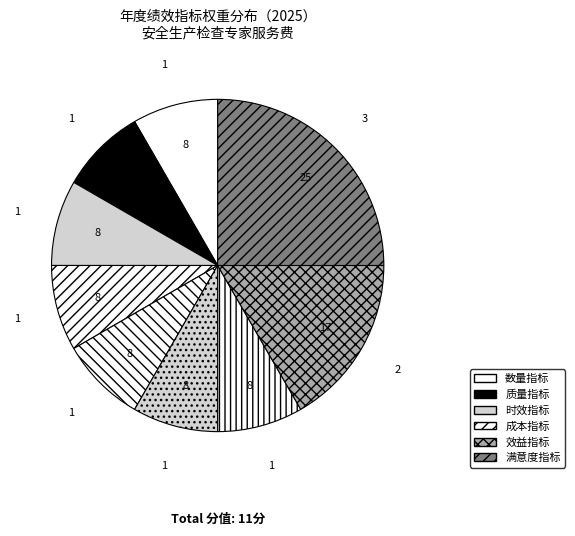

Count the number of slices in the pie.

9